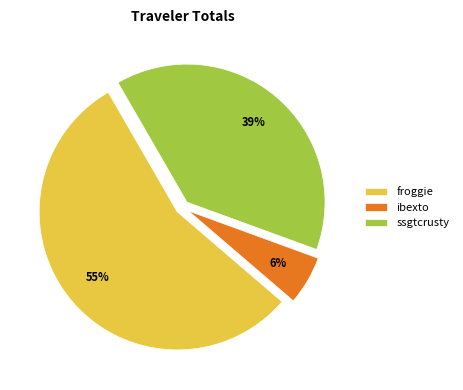

To the nearest percent, what percentage of the pie is ssgtcrusty?

39%